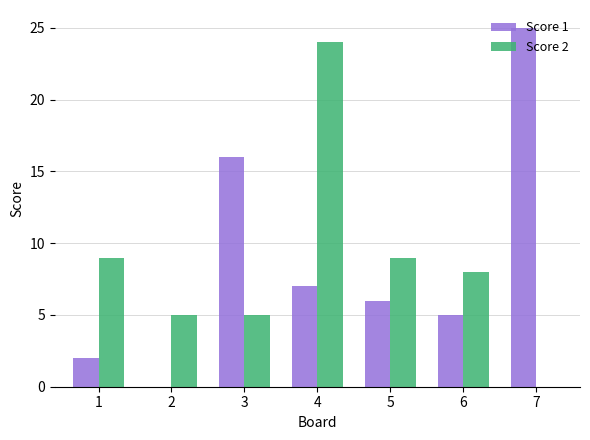

Which category has the highest value across all series?

7